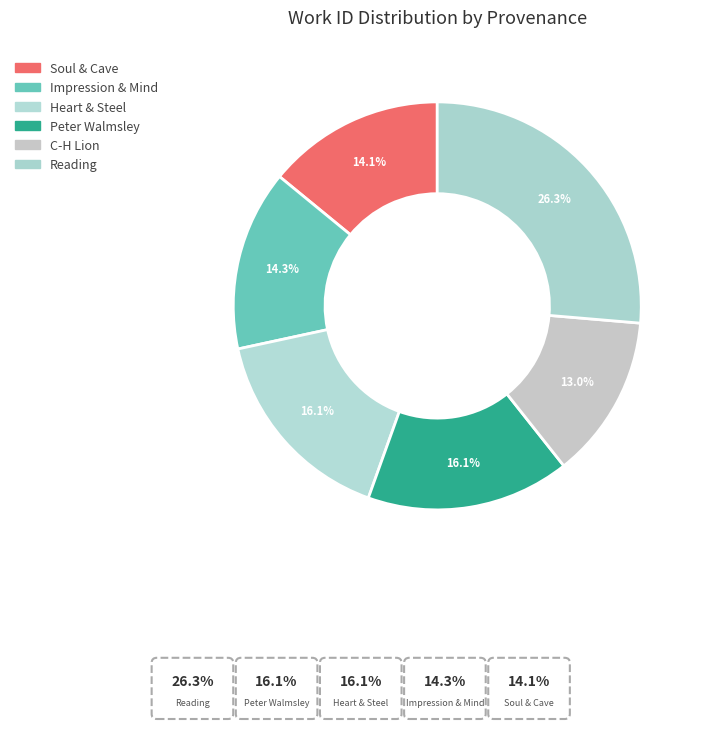

Count the number of slices in the pie.

6